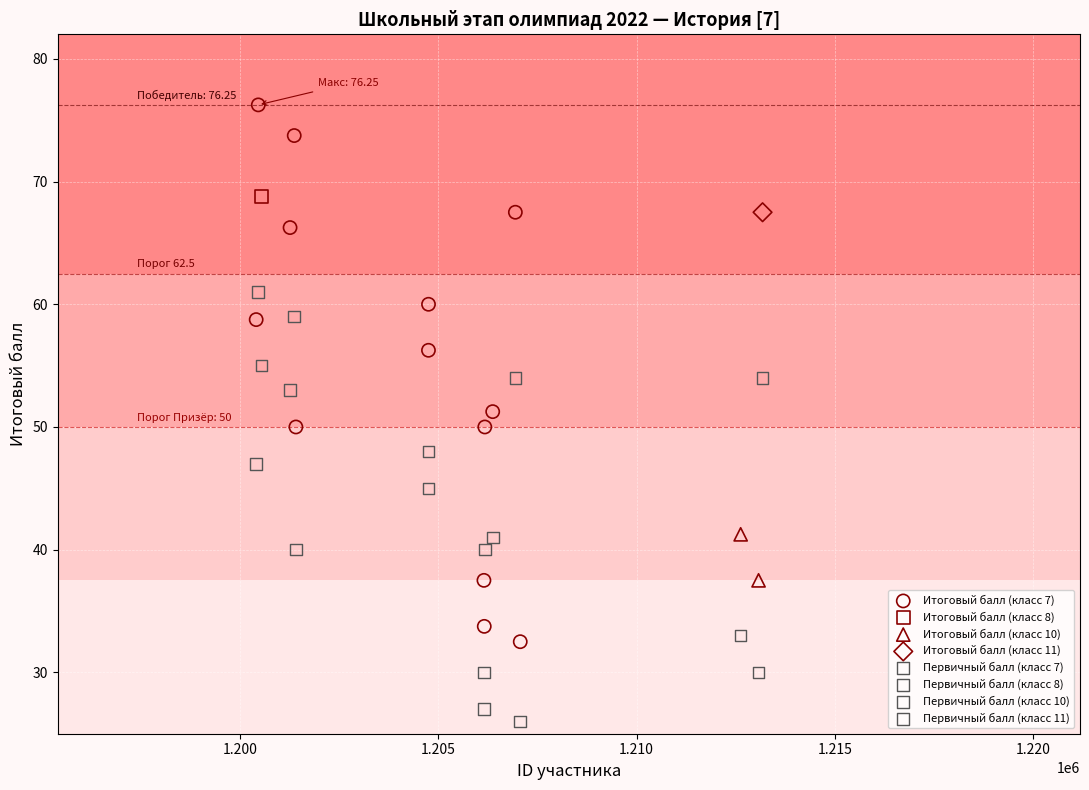

What are all the series names shown in the legend?

Итоговый балл (класс 7), Итоговый балл (класс 8), Итоговый балл (класс 10), Итоговый балл (класс 11), Первичный балл (класс 7), Первичный балл (класс 8), Первичный балл (класс 10), Первичный балл (класс 11)